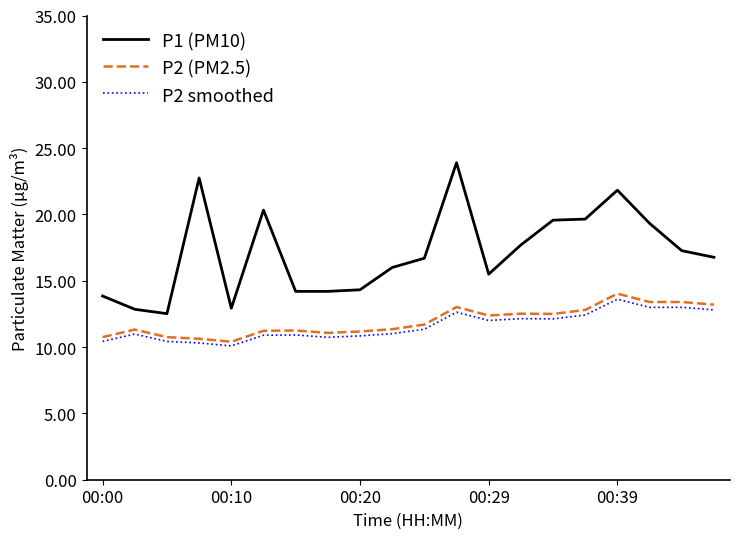

Which series has the widest spread of values?

P1 (PM10)